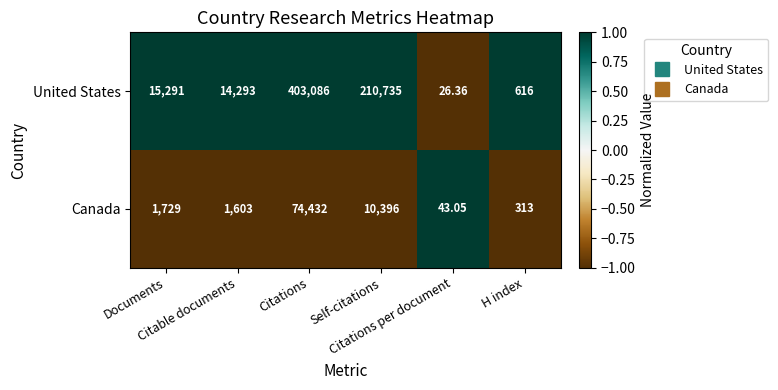

Which series has the largest range (max minus min)?

United States